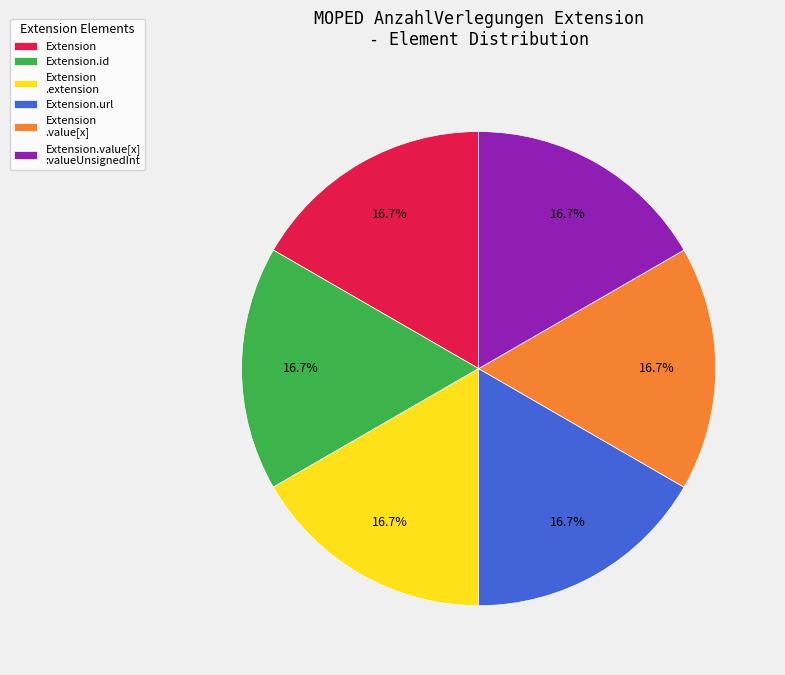

What is the ratio of the value at Extension.url to the value at Extension.value[x] :valueUnsignedInt?

1.0